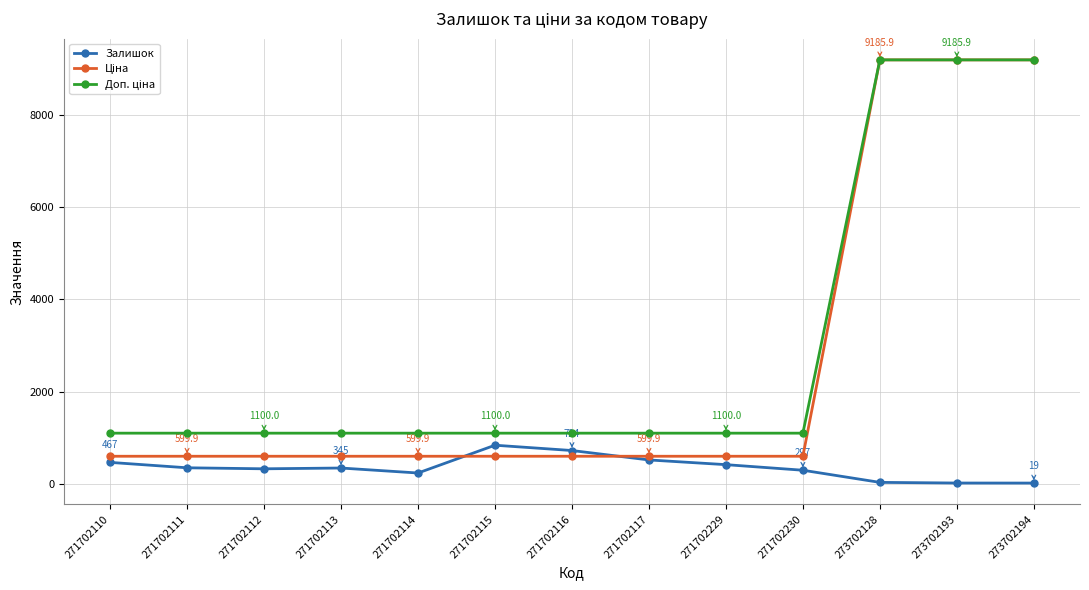

What is the sum of the Залишок values at 273702194 and 271702113?

364.0